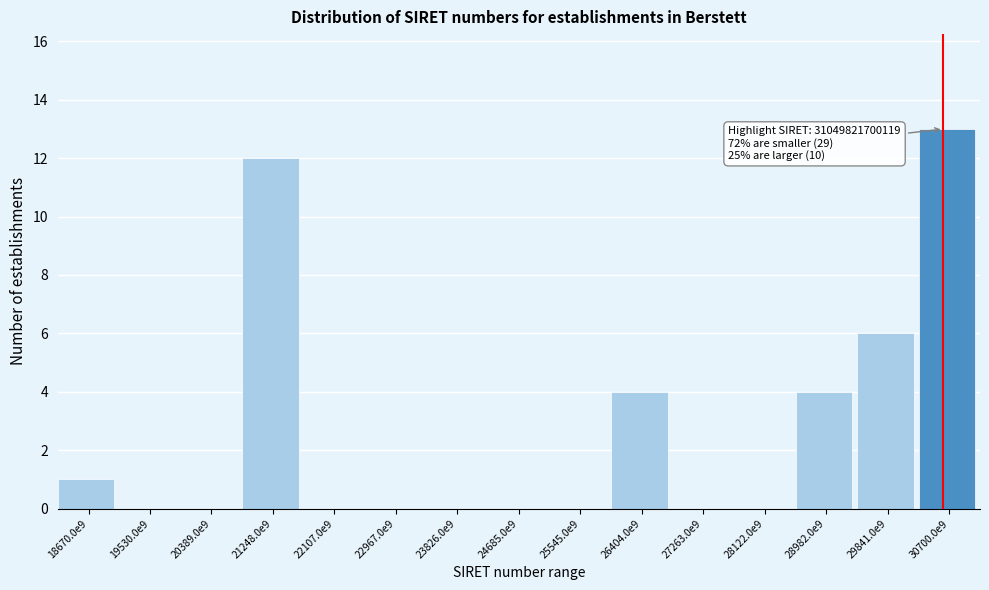

Reading right to left, what are all the values shown in this chart?

30700.0e9=13	29841.0e9=6	28982.0e9=4	28122.0e9=0	27263.0e9=0	26404.0e9=4	25545.0e9=0	24685.0e9=0	23826.0e9=0	22967.0e9=0	22107.0e9=0	21248.0e9=12	20389.0e9=0	19530.0e9=0	18670.0e9=1